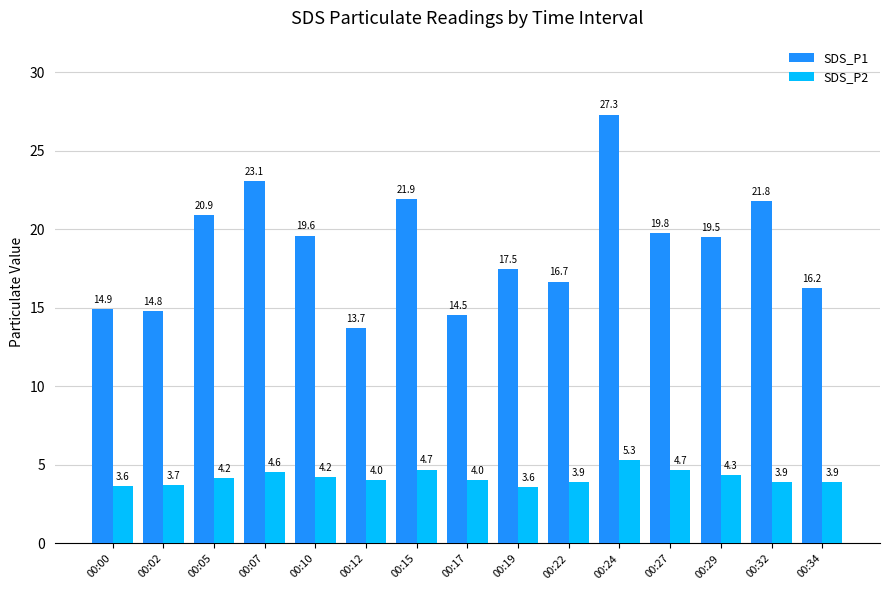

Which series changed the most between 00:22 and 00:27?

SDS_P1